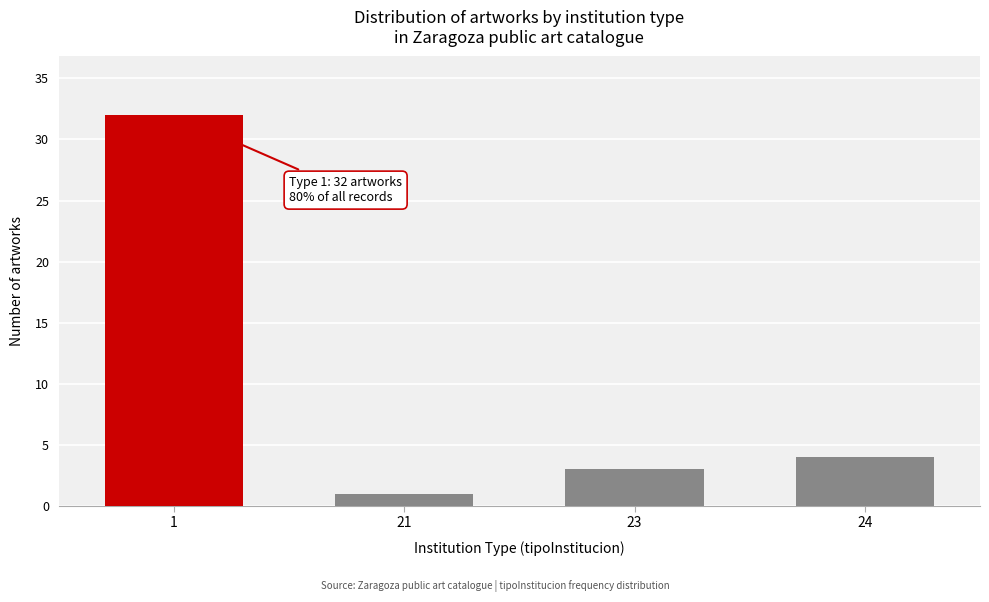

Reading right to left, transcribe all the data shown in this chart.

4	3	1	32